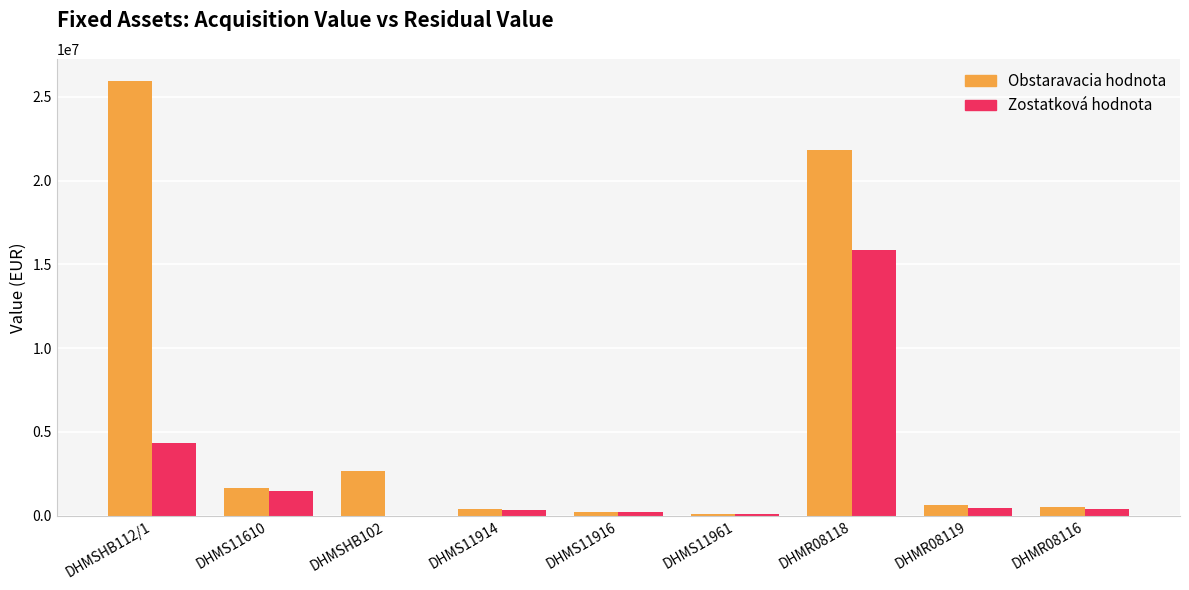

Where is Obstaravacia hodnota nearest to the value 13043954?

DHMR08118